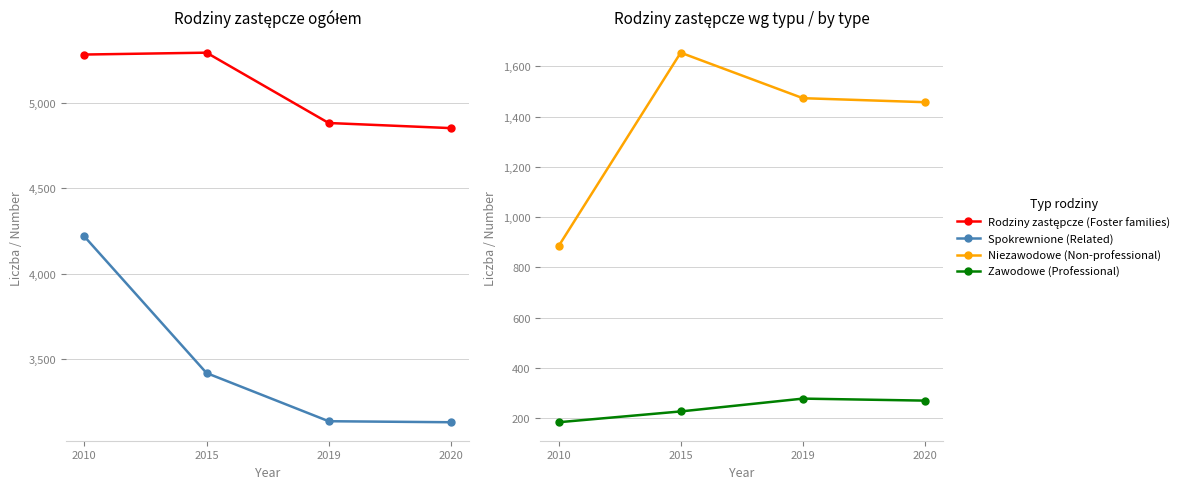

Does the chart display data point markers on the line(s)?

Yes